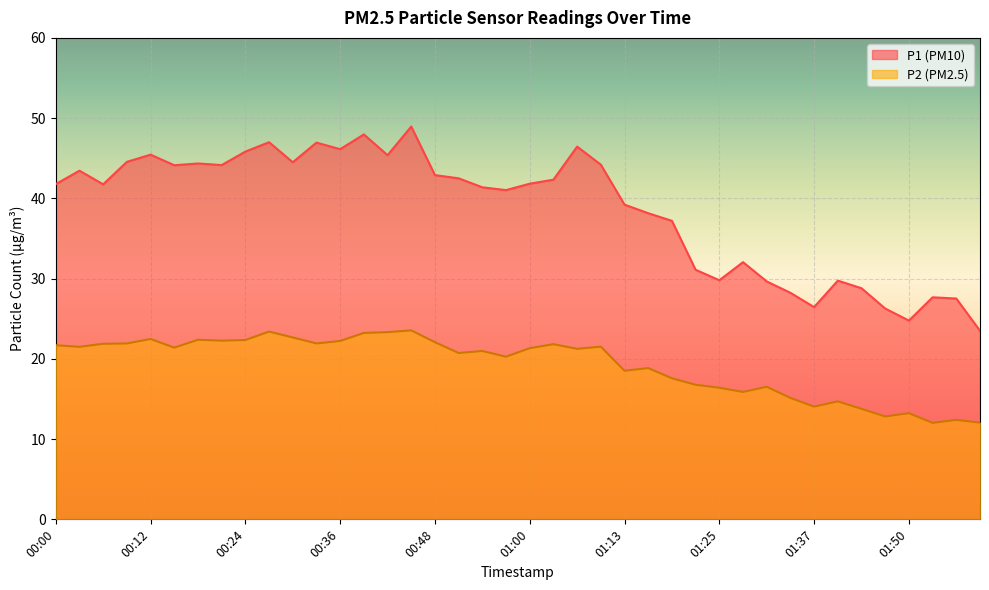

What is the difference between the second highest and second lowest values in the P1 series?

23.2